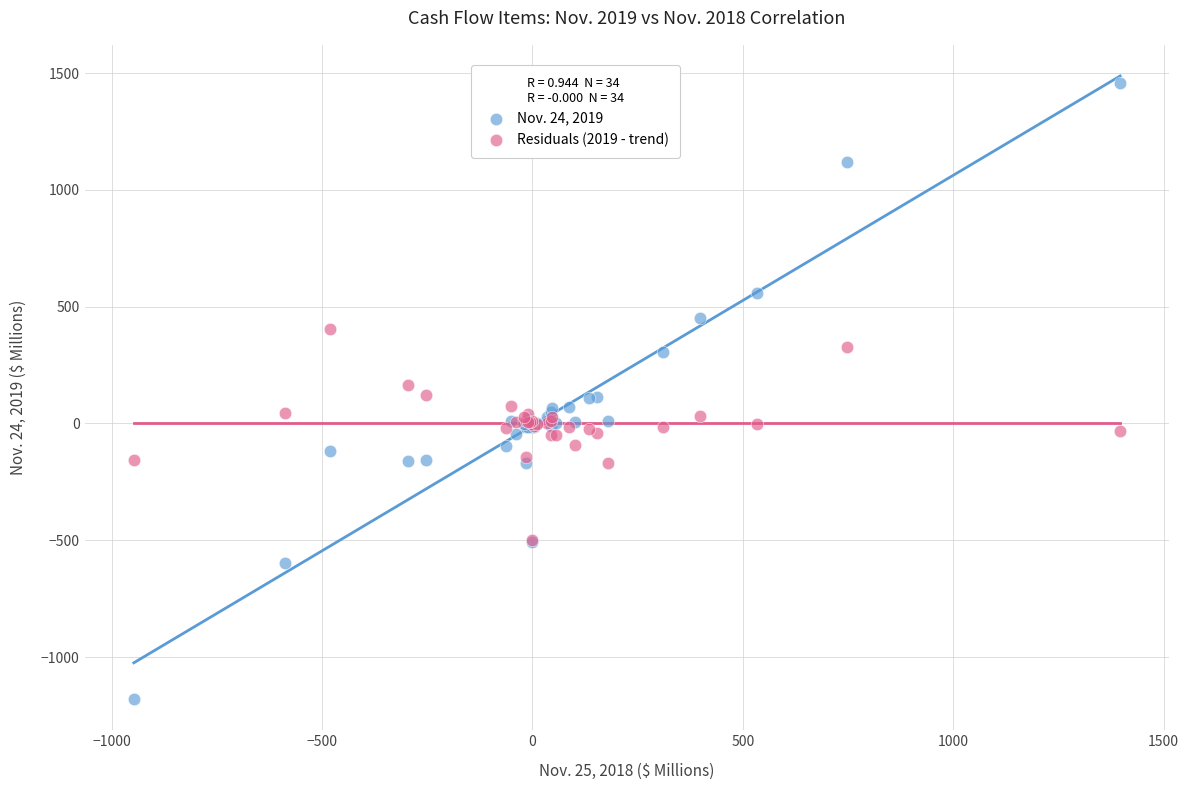

What are all the series names shown in the legend?

Nov. 24, 2019, Residuals (2019 - trend)